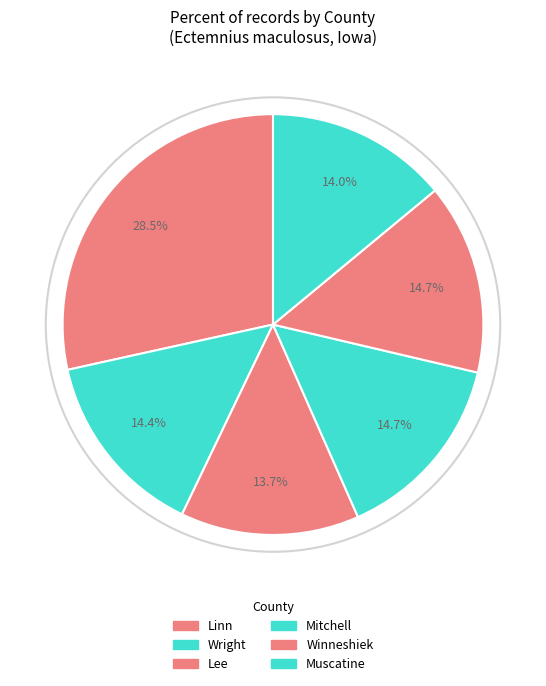

Count the number of slices in the pie.

6